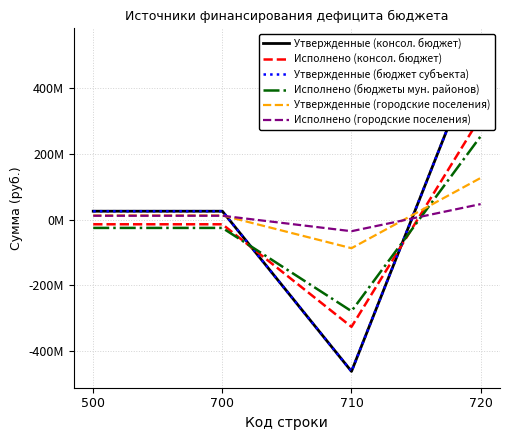

Reading left to right, extract all data points from this chart.

Утвержденные (консол. бюджет): 500=25394272.7	700=25394272.7	710=-461473136.7	720=531345420.7
Исполнено (консол. бюджет): 500=-14360601.9	700=-14360601.9	710=-326037287.7	720=311676685.8
Утвержденные (бюджет субъекта): 500=25394272.7	700=25394272.7	710=-461473136.7	720=531345420.7
Исполнено (бюджеты мун. районов): 500=-25387282.5	700=-25387282.5	710=-278445979.2	720=253058696.7
Утвержденные (городские поселения): 500=12556972.7	700=12556972.7	710=-87029873.0	720=126486672.7
Исполнено (городские поселения): 500=11560252.2	700=11560252.2	710=-35405521.0	720=46965773.2